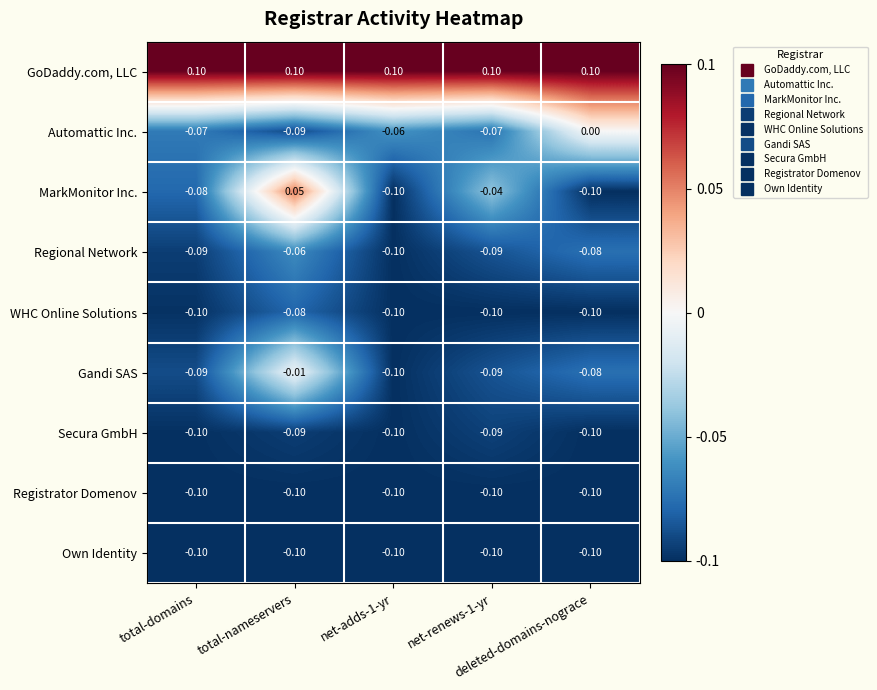

Which series has the largest total across all categories?

GoDaddy.com, LLC